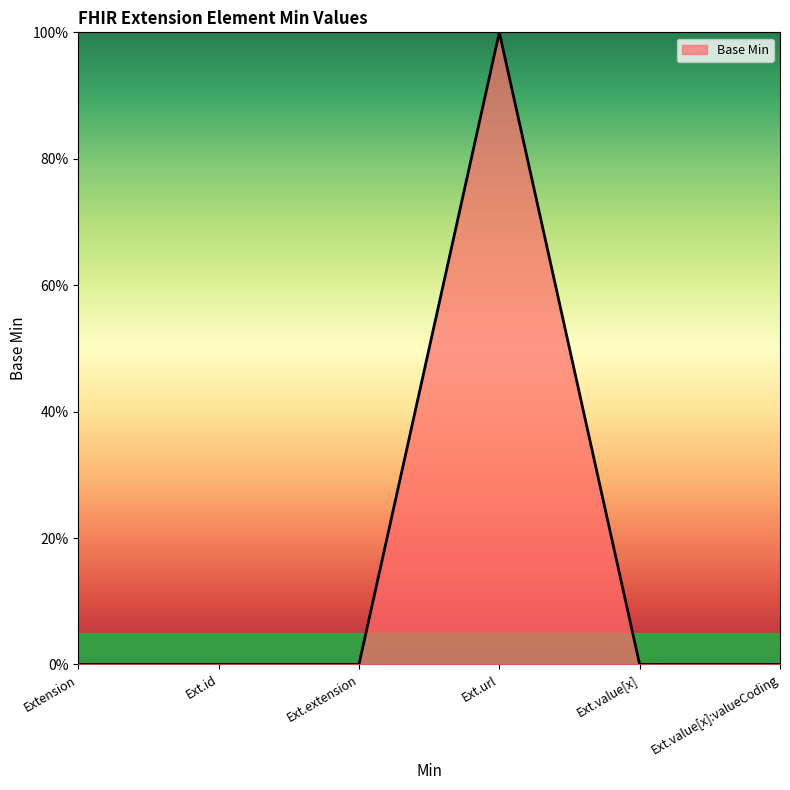

Is this an area chart (filled region under the line)?

Yes